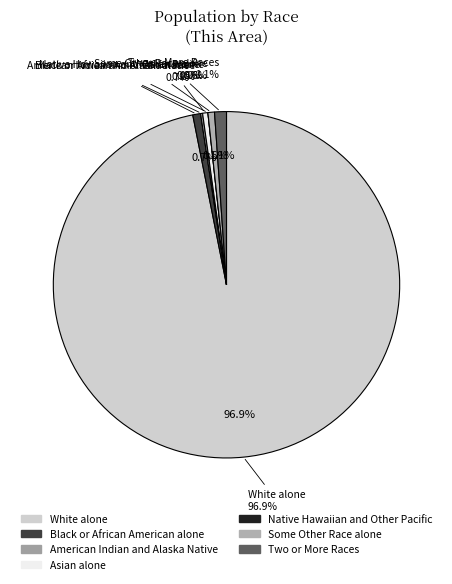

Do White alone and American Indian and Alaska Native together represent more than half of the pie?

Yes